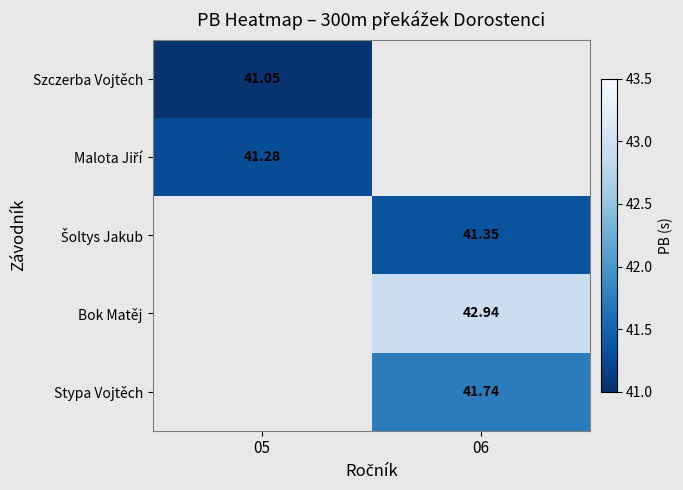

Which category has the lowest value across all series?

05